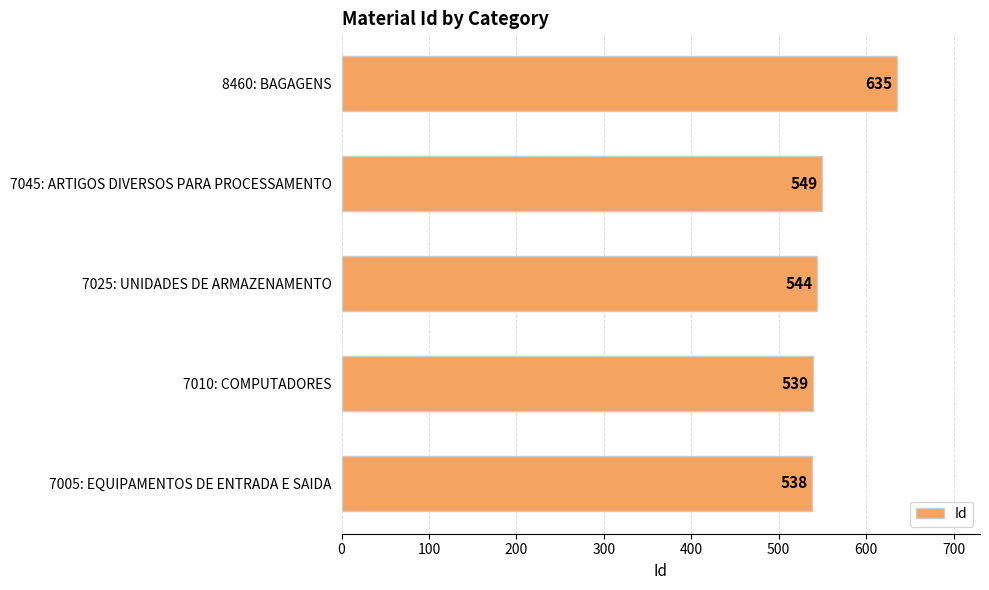

Reading bottom to top, extract all data points from this chart.

538	539	544	549	635